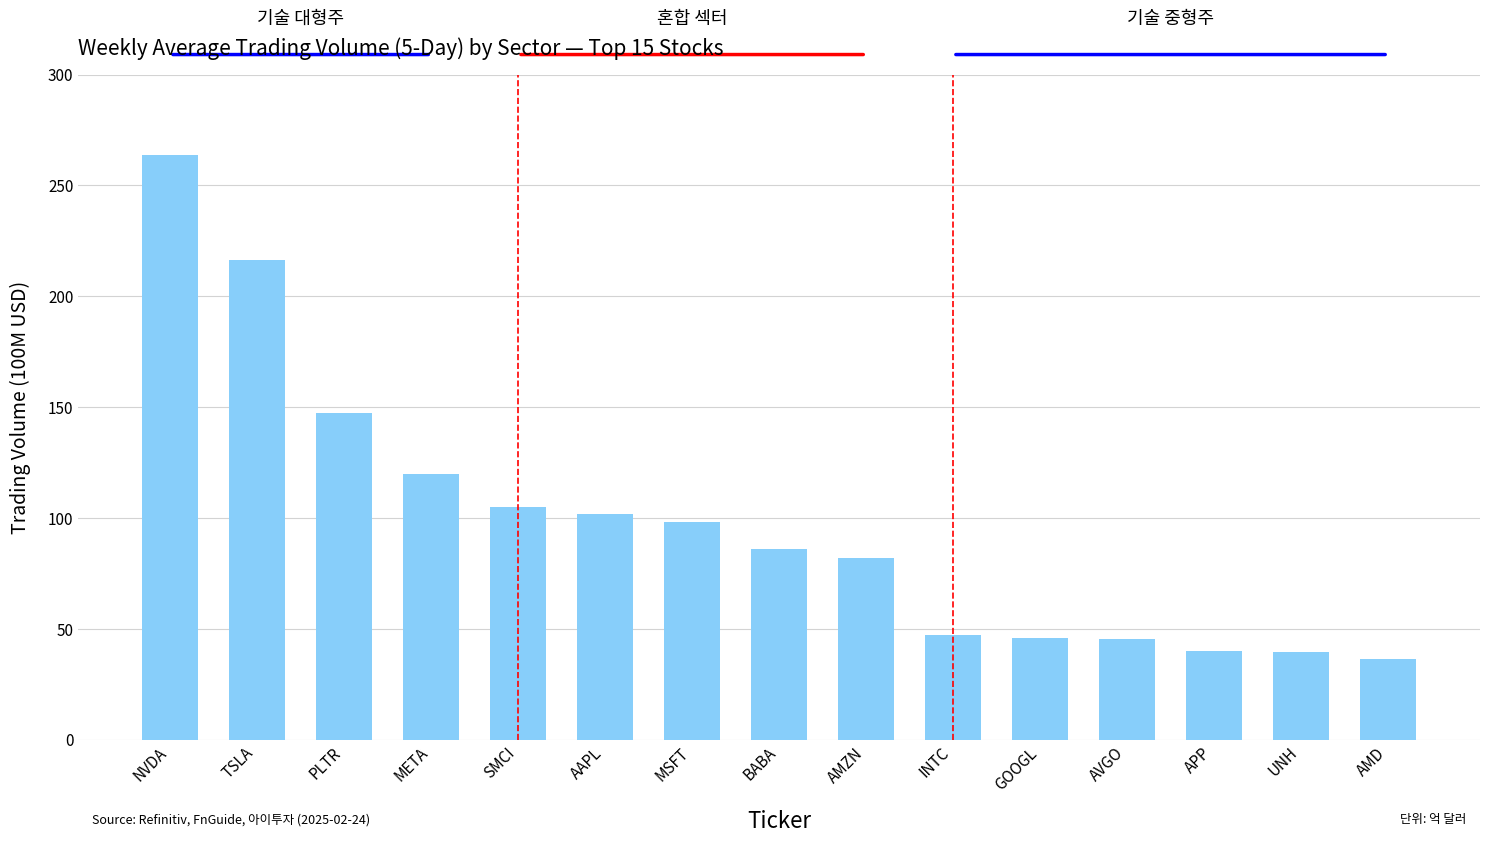

Which has a higher value, AVGO or PLTR?

PLTR